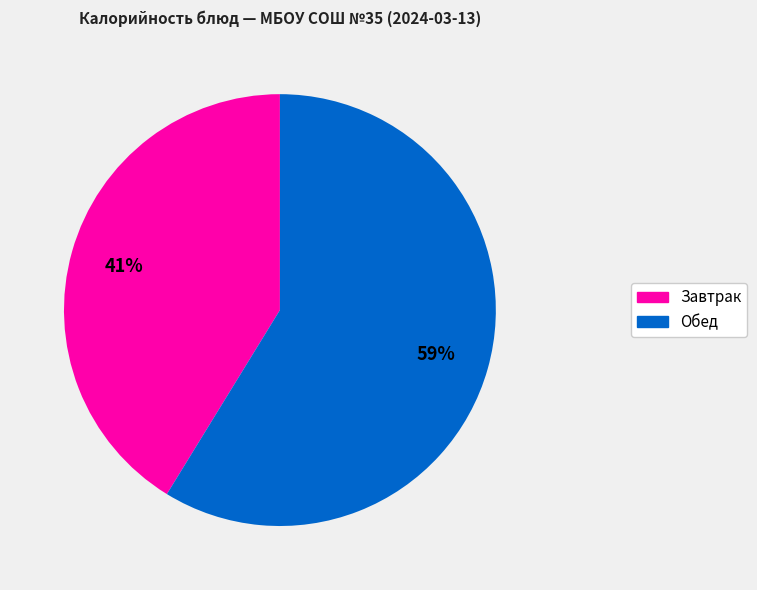

To the nearest percent, what is the average slice percentage?

50%